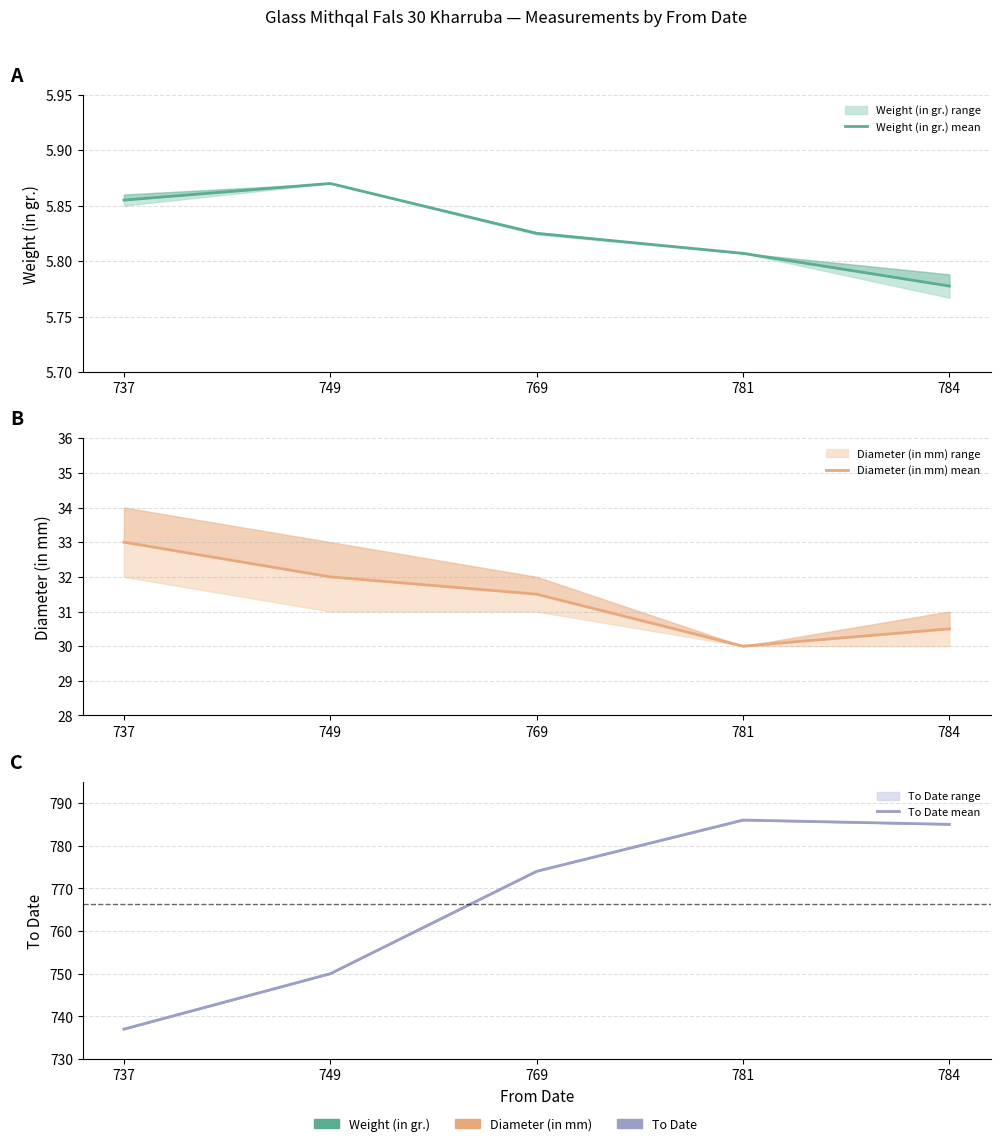

What are all the series names shown in the legend?

Weight (in gr.) mean, Diameter (in mm) mean, To Date mean